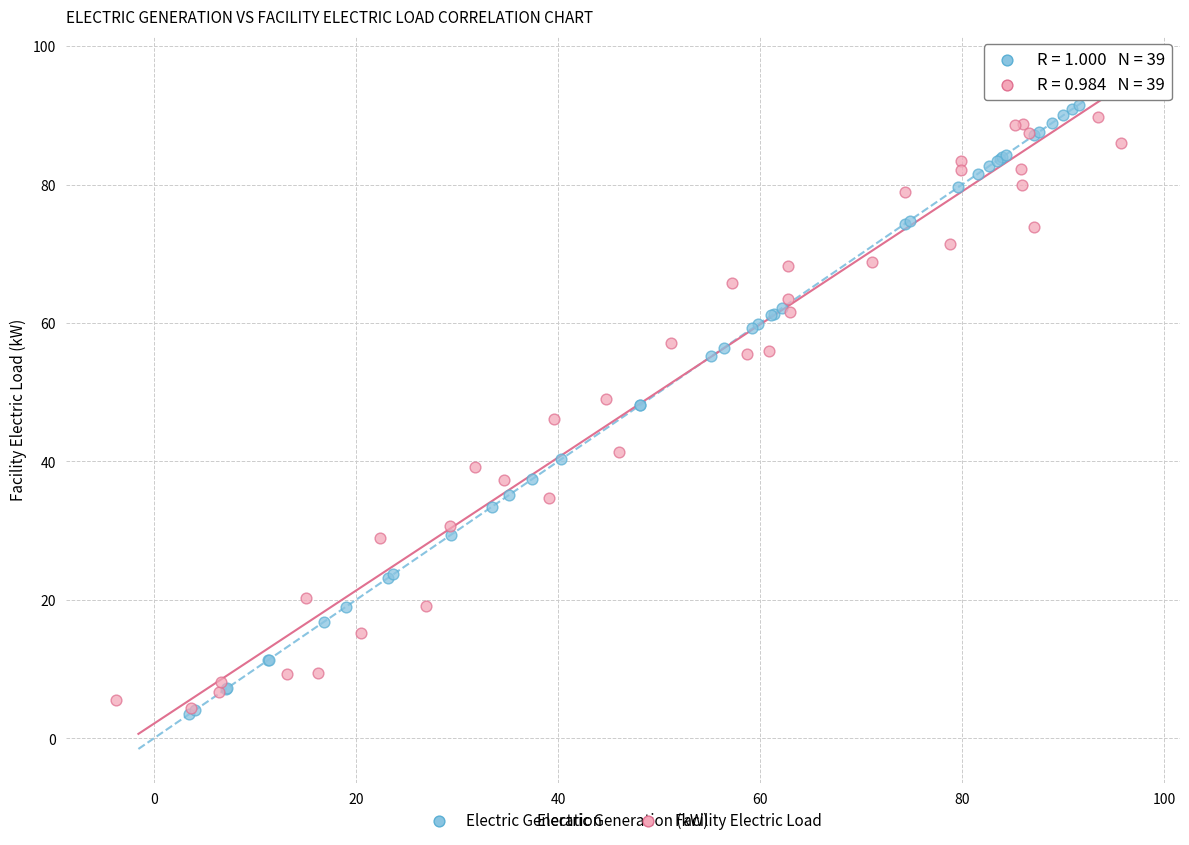

What are all the series names shown in the legend?

Electric Generation, Facility Electric Load